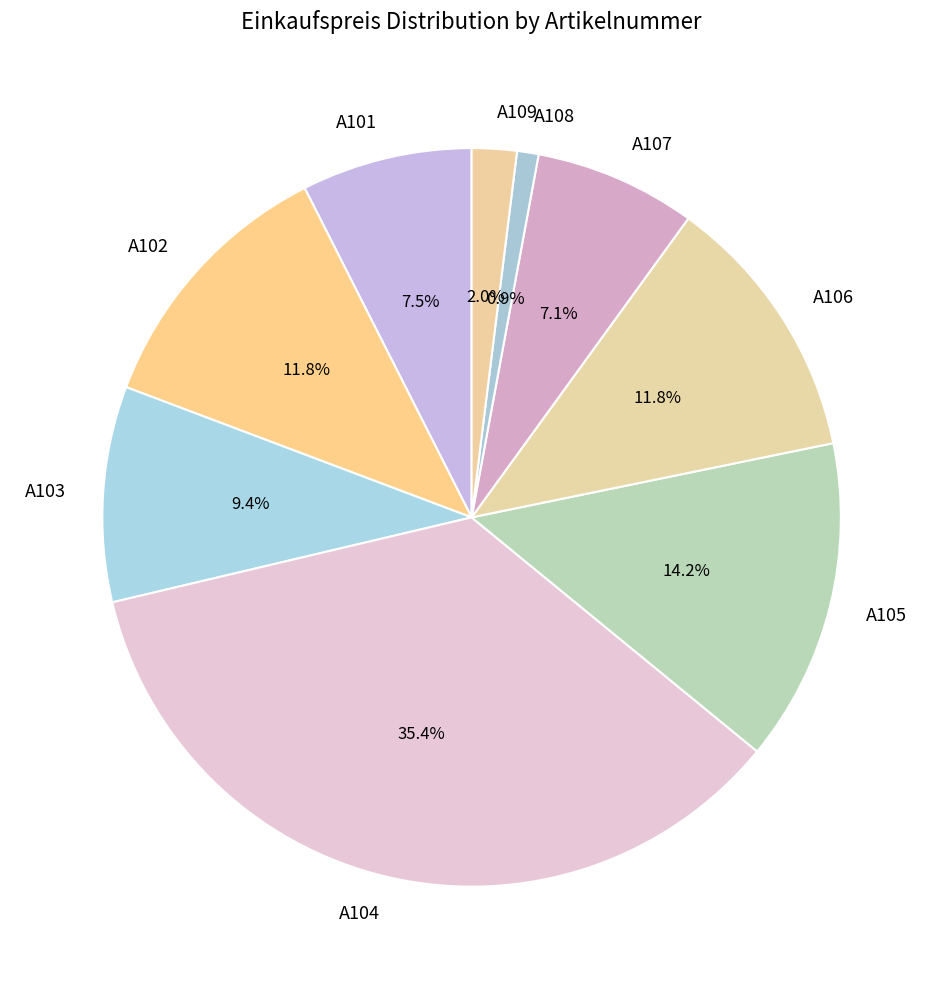

Which slice is the smallest?

A108